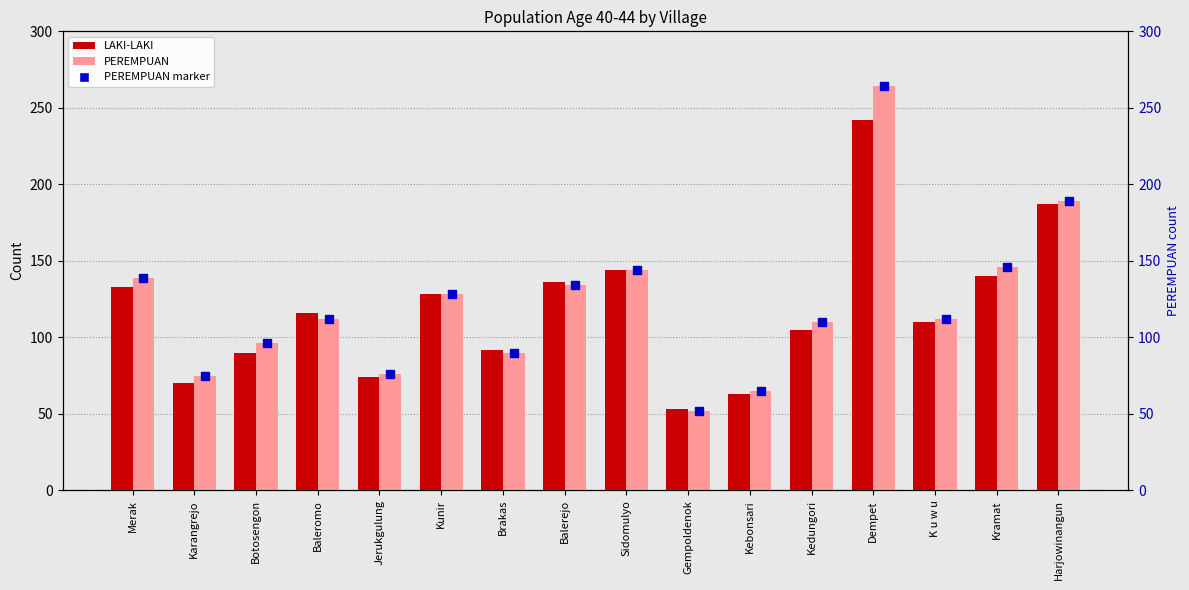

True or false: PEREMPUAN has a value of 105 at Harjowinangun.

False